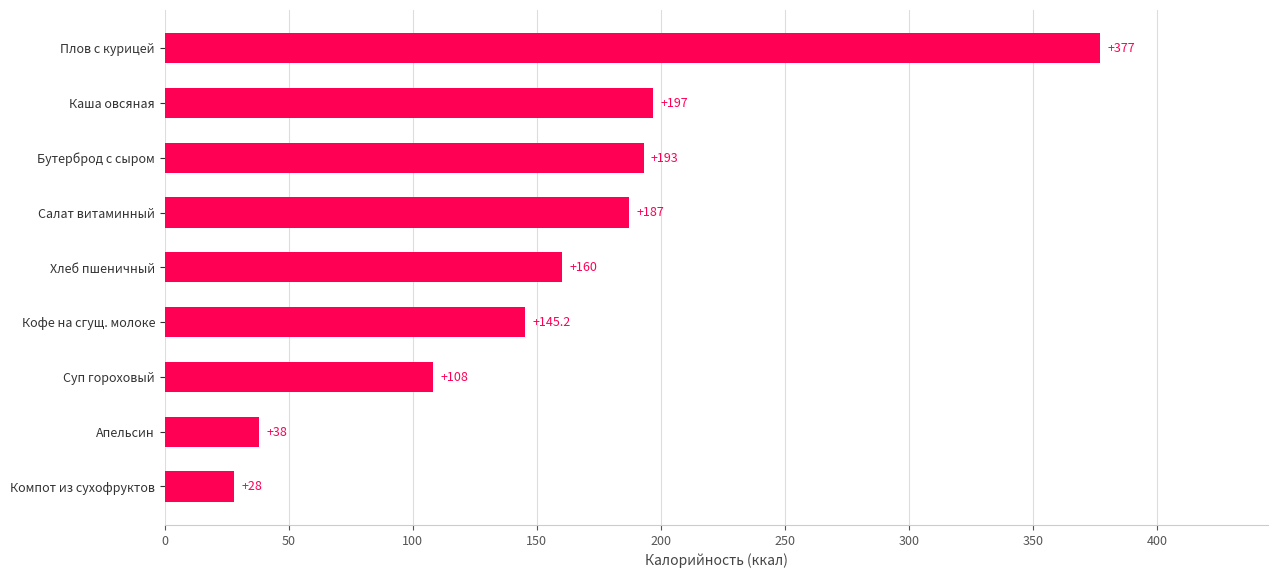

Rank the categories by value from highest to lowest.

Плов с курицей, Каша овсяная, Бутерброд с сыром, Салат витаминный, Хлеб пшеничный, Кофе на сгущ. молоке, Суп гороховый, Апельсин, Компот из сухофруктов